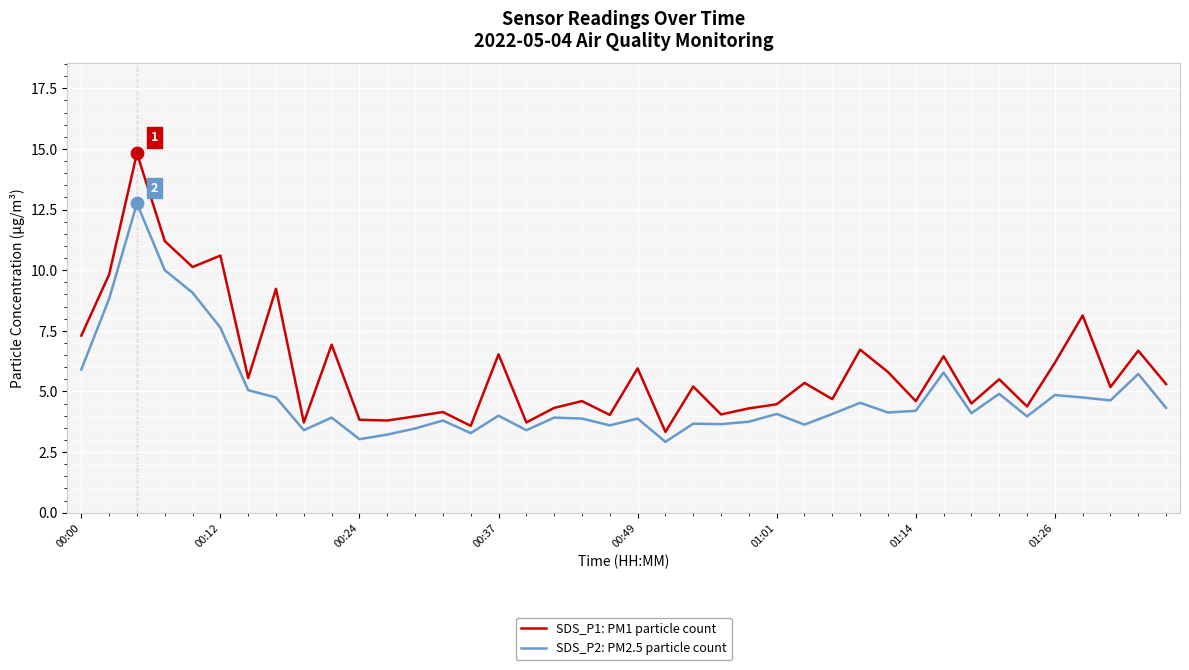

Which series has the largest total across all categories?

SDS_P1: PM1 particle count